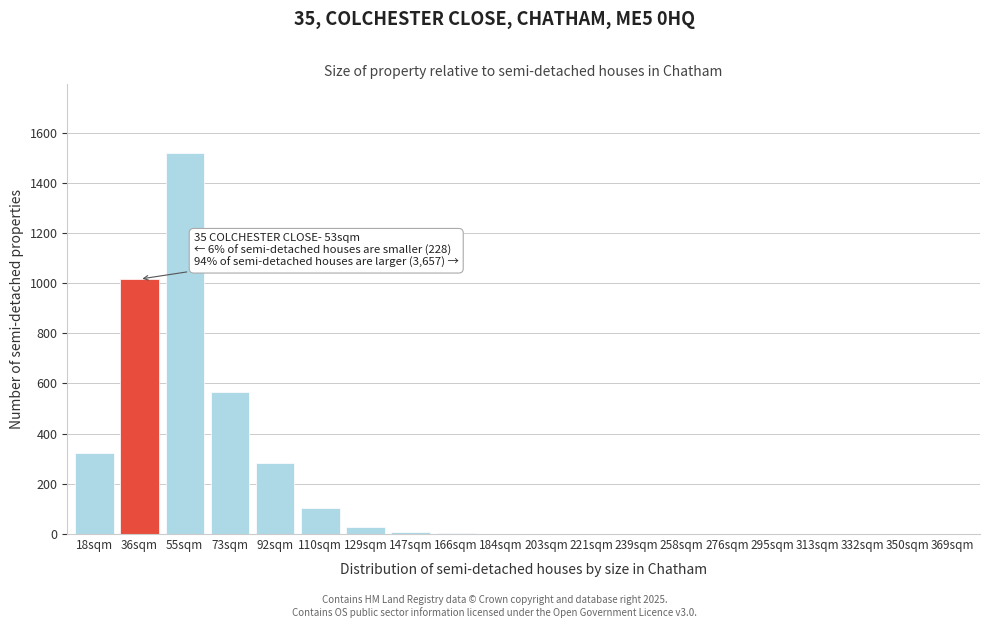

What is the maximum value shown in the chart?

1519